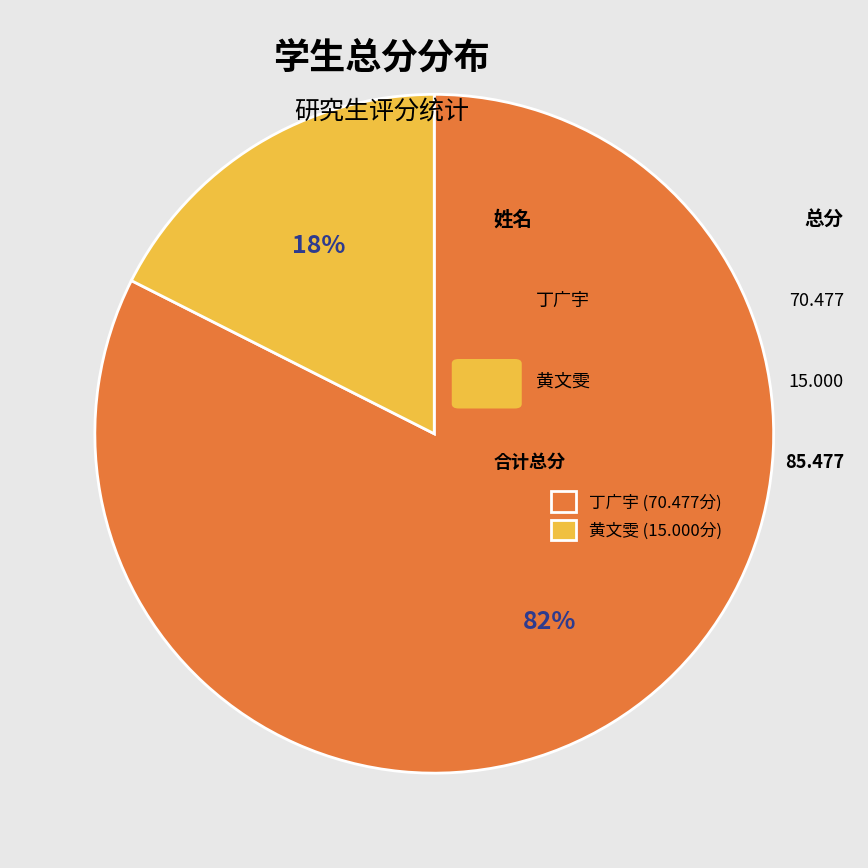

To the nearest percent, what is the combined percentage of 黄文雯 and 丁广宇?

100%